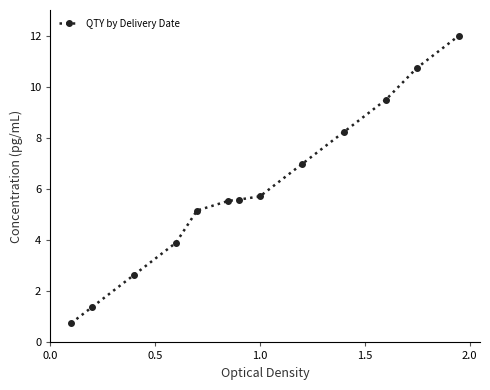

True or false: the data has more than 2 interior local peaks.

False